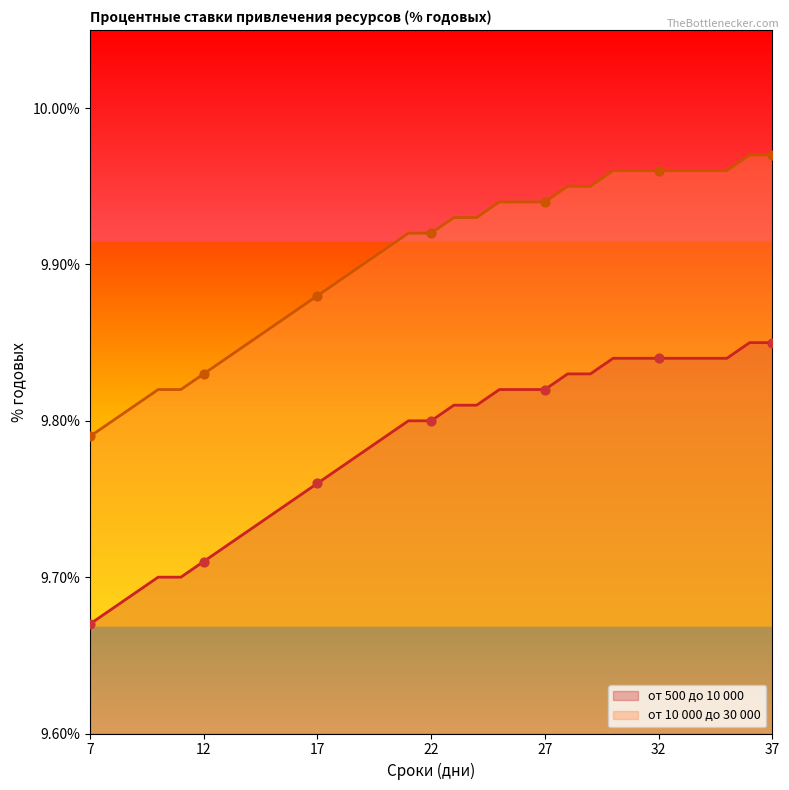

Is the value of от 500 до 10 000 at 24 greater than the value of от 10 000 до 30 000 at 22?

No